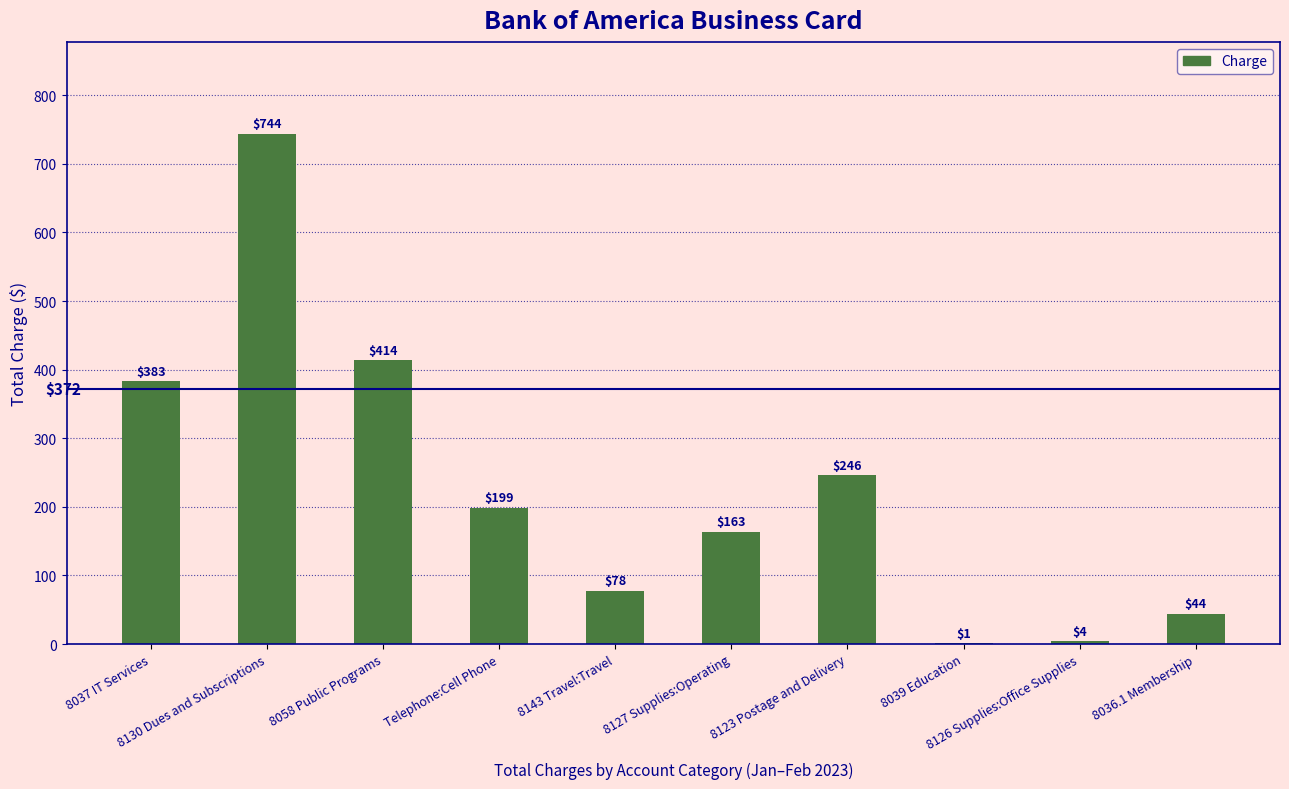

What is the greatest value displayed?

744.0